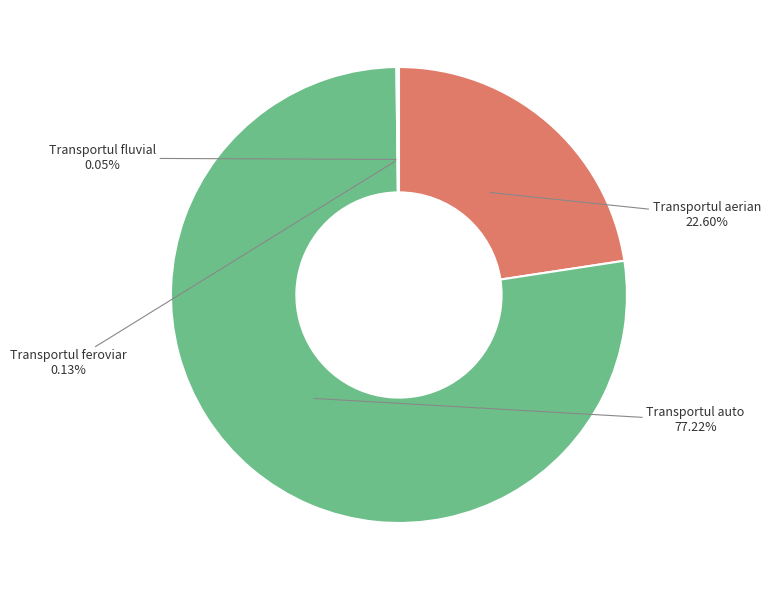

Is there a majority slice in this chart?

Yes